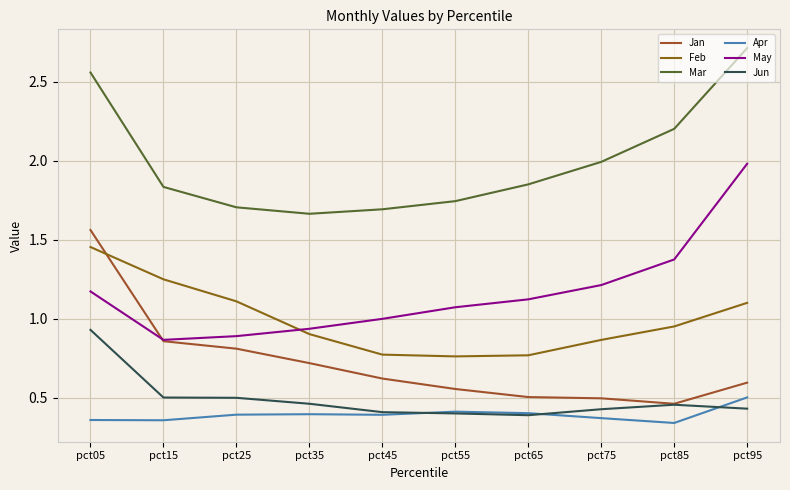

What is the value of the Feb point at the 1st from the left?

1.5